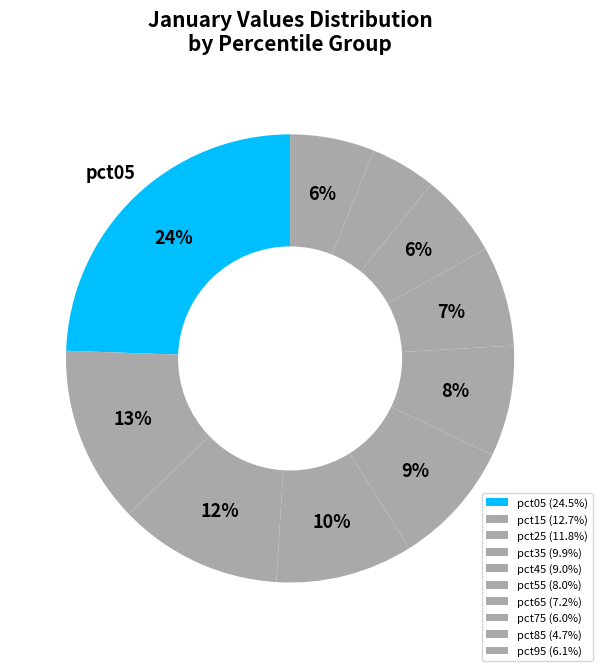

To the nearest percent, what is the difference between the largest and smallest slice percentages?

20%